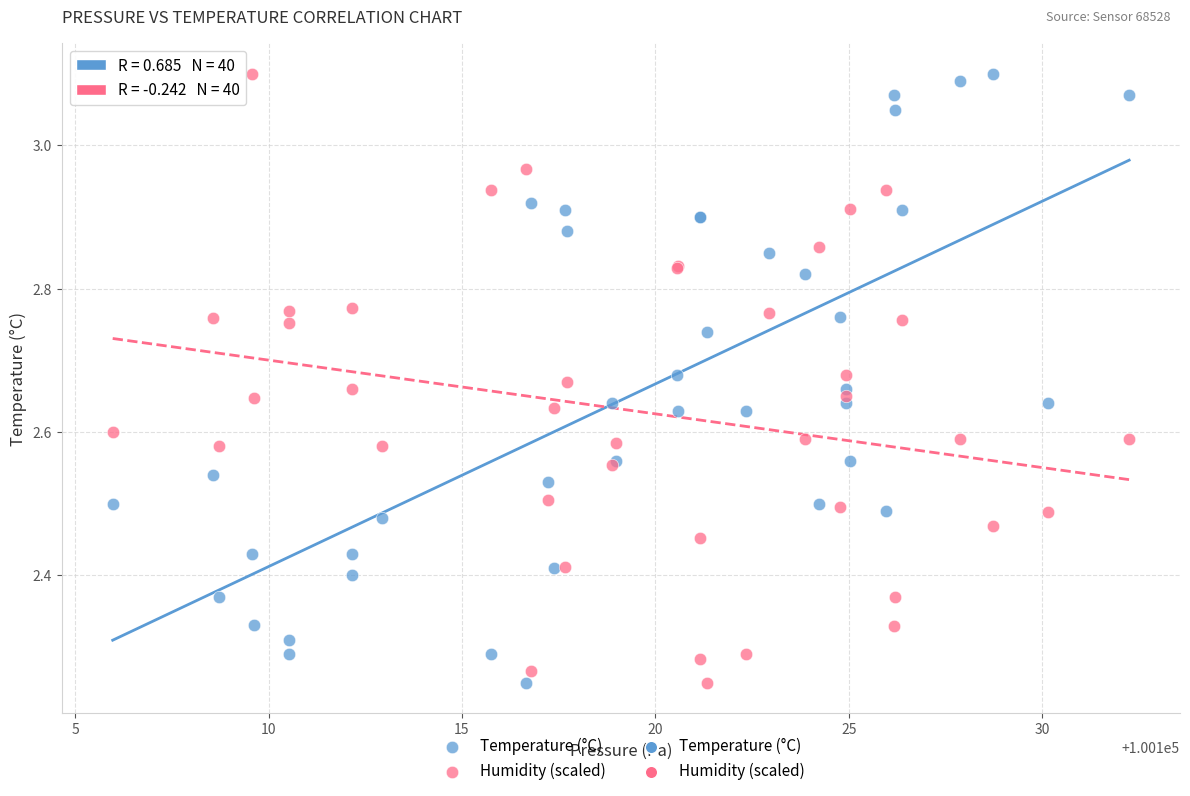

What is the X range (max minus min) for the scatter plot?

26.3